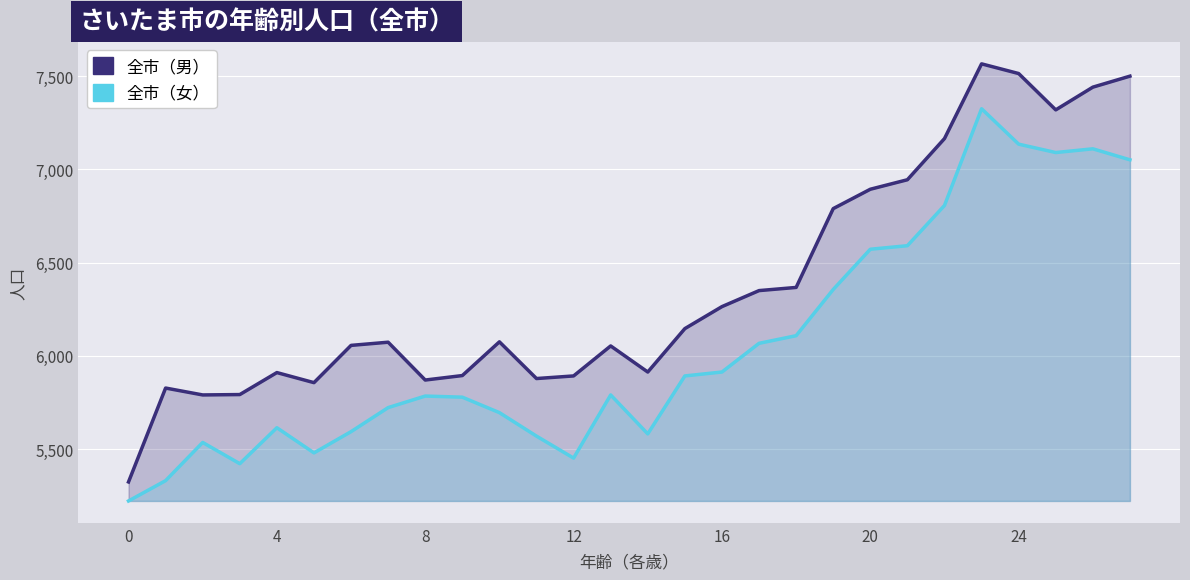

What is the maximum value shown in the chart?

7567